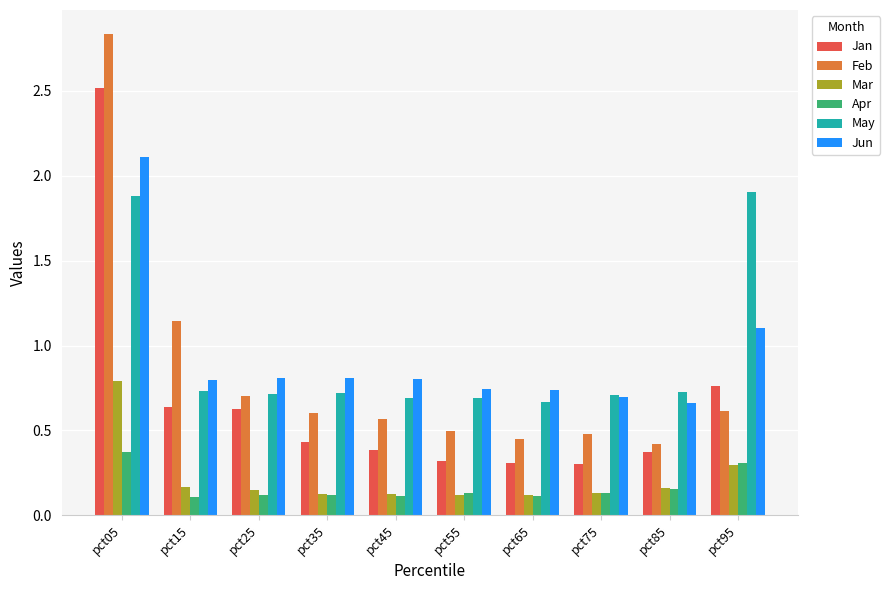

List the series in order of their peak value, highest first.

Feb, Jan, Jun, May, Mar, Apr